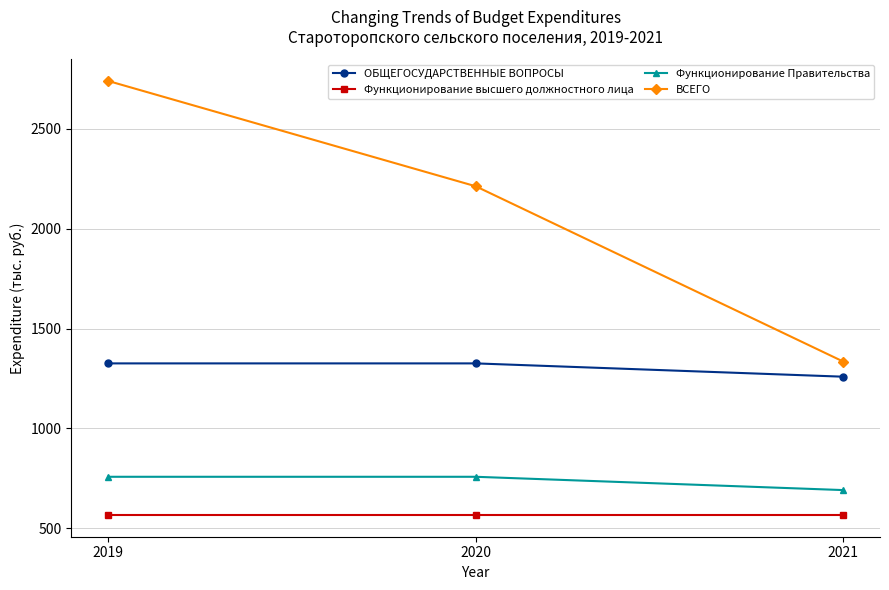

Which series has the largest range (max minus min)?

ВСЕГО